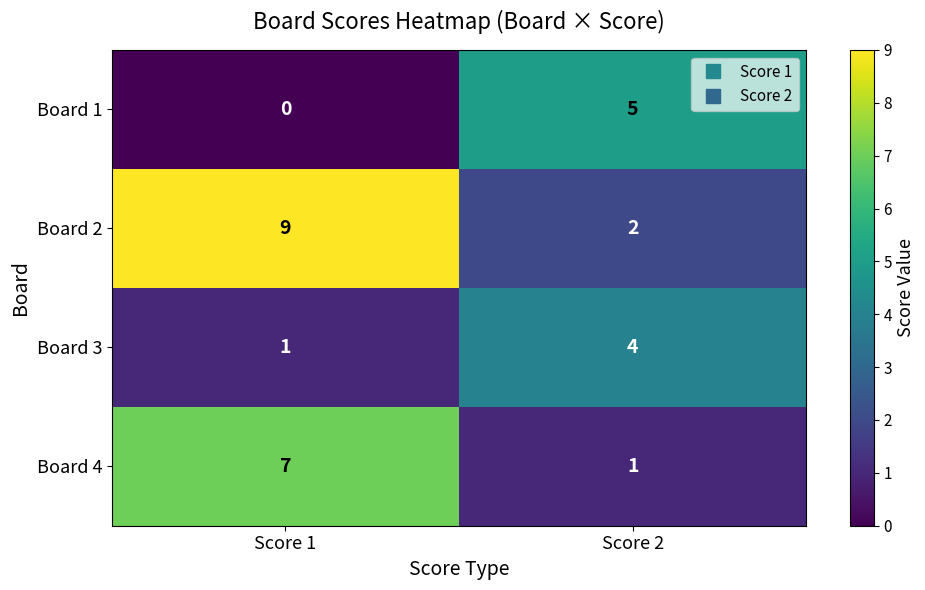

Count the number of categories in the chart.

2